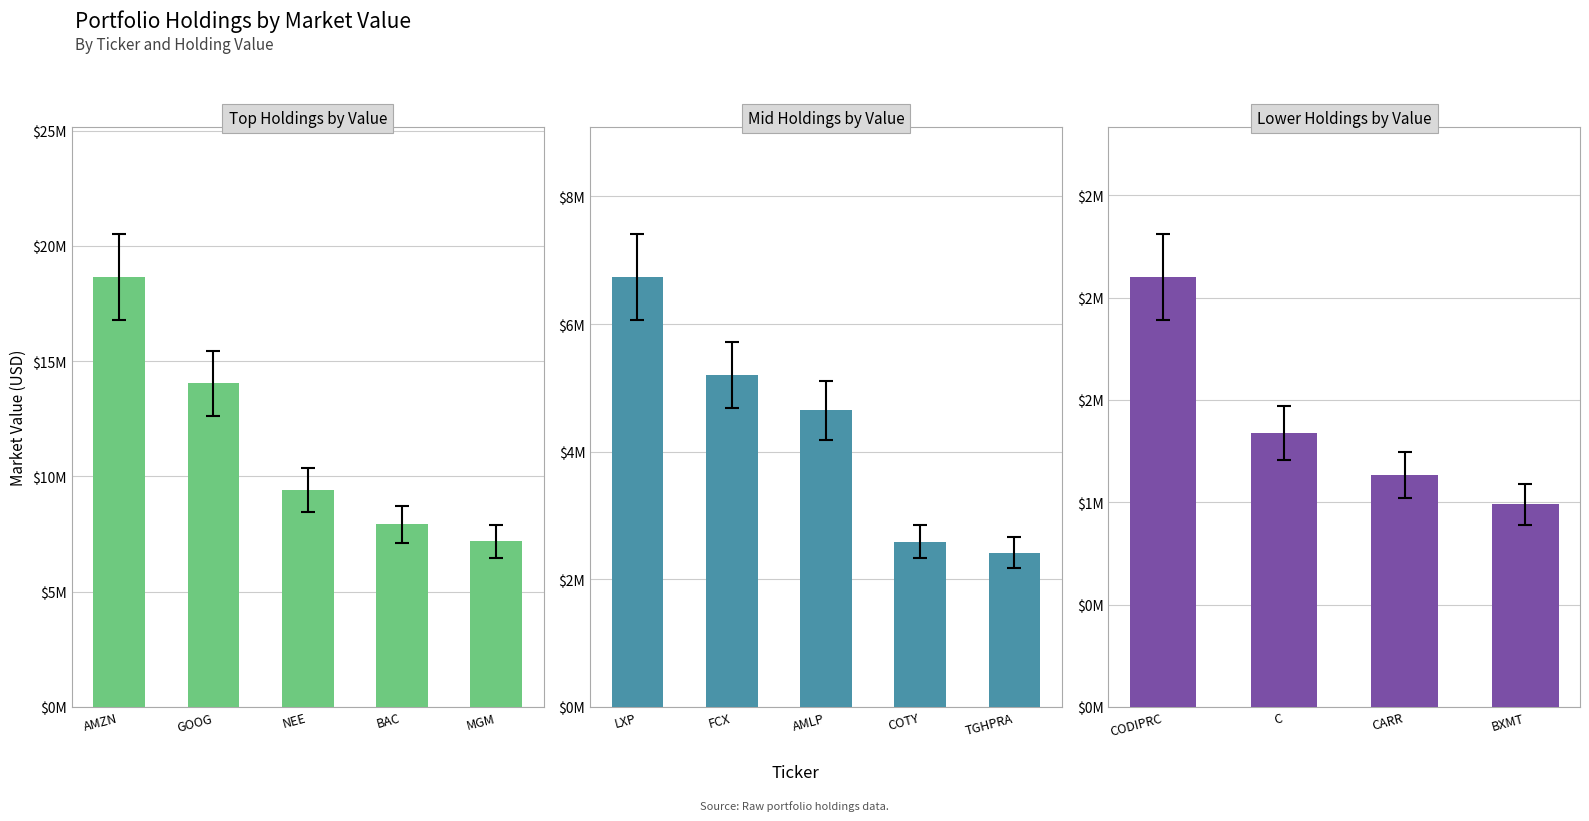

What is the maximum value shown in the chart?

18647000